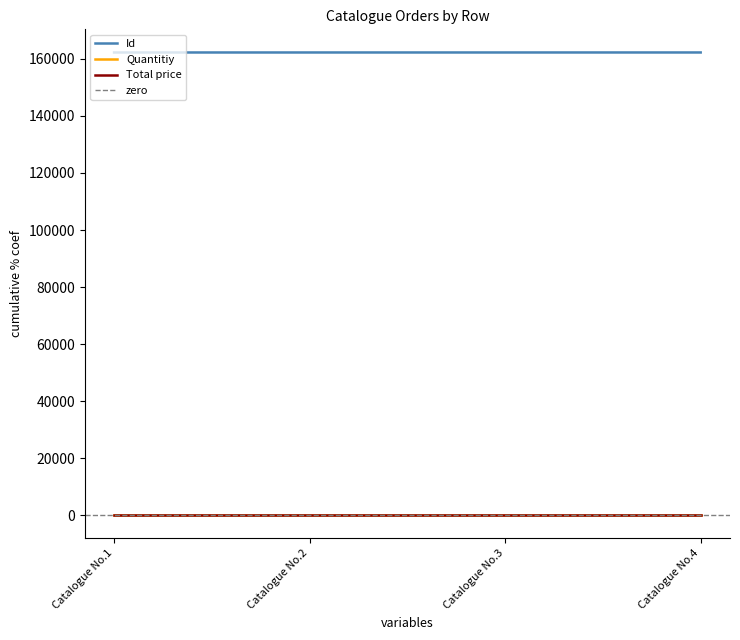

What is the spread (max minus min) of values at 3?

162232